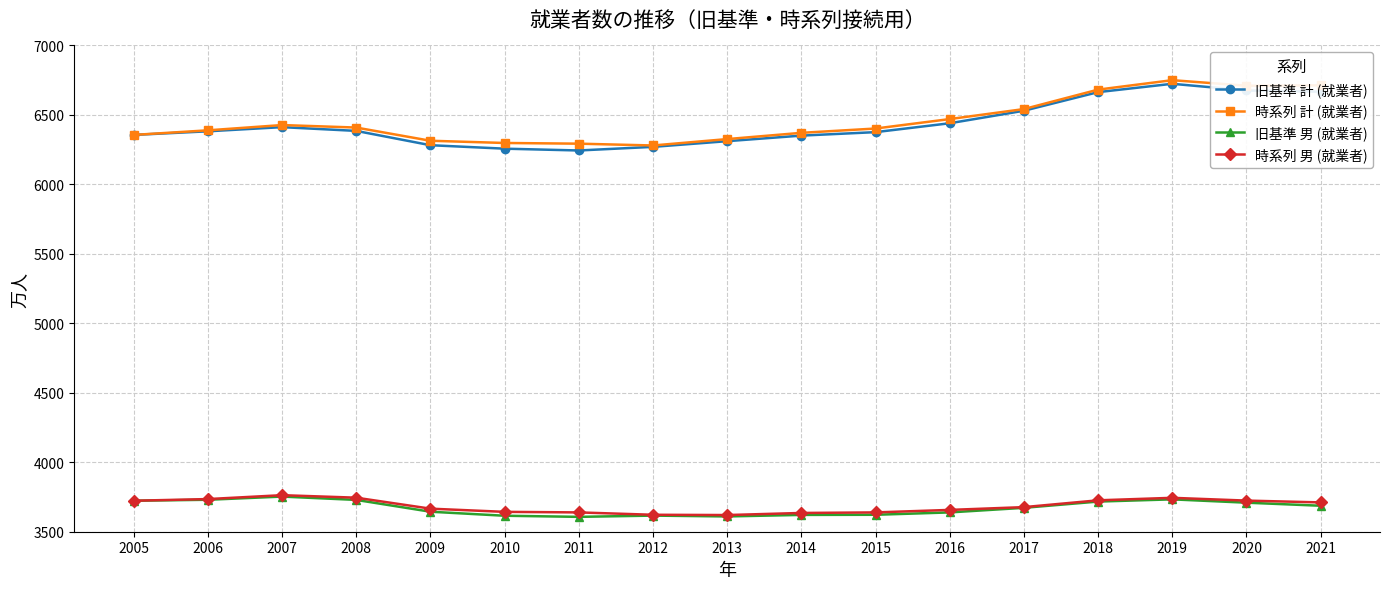

True or false: 旧基準 計 (就業者) and 時系列 男 (就業者) cross at least once.

False